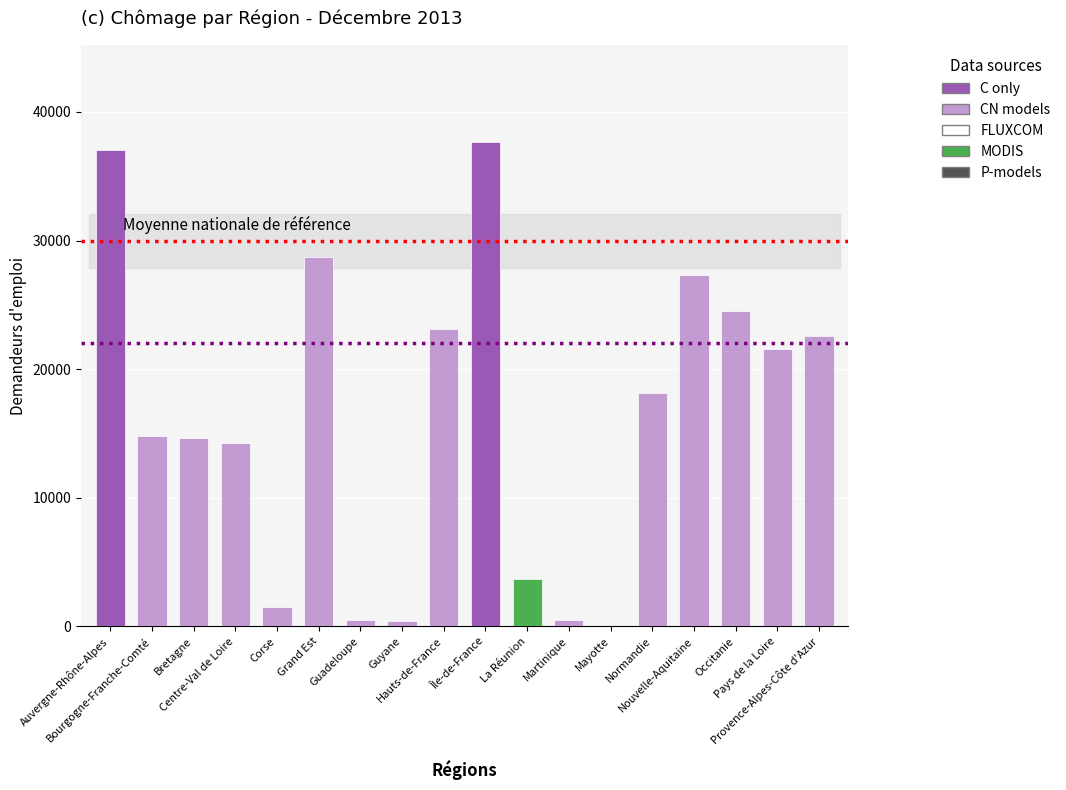

Reading left to right, extract all data points from this chart.

37034	14805	14644	14284	1480	28689	462	414	23123	37647	3698	519	0	18163	27357	24493	21580	22600